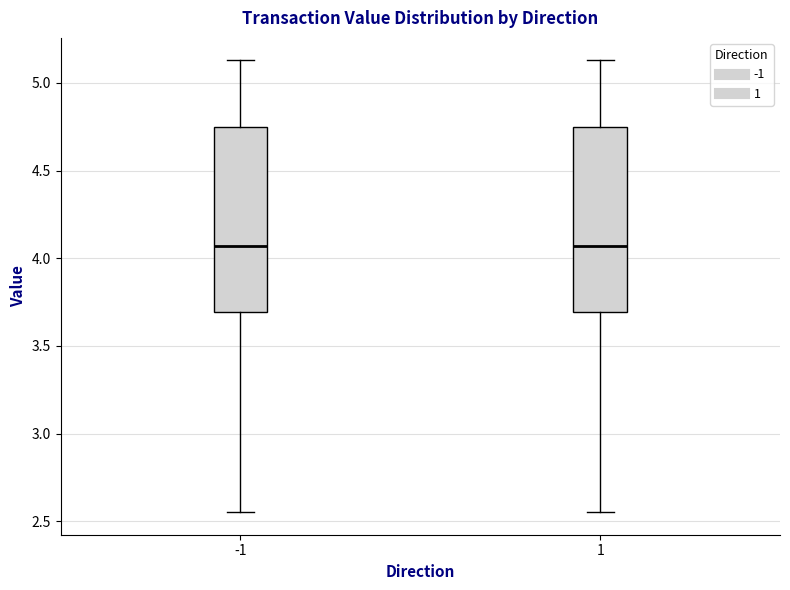

Reading left to right, read every box against the y-axis: the position of its median line, the range the box covers, and the ends of its whiskers. The values are not printed on the chart, so give them approximately, as read against the axis.

-1: median 4.05, box 3.70 to 4.75, whiskers 2.55 to 5.15
1: median 4.05, box 3.70 to 4.75, whiskers 2.55 to 5.15